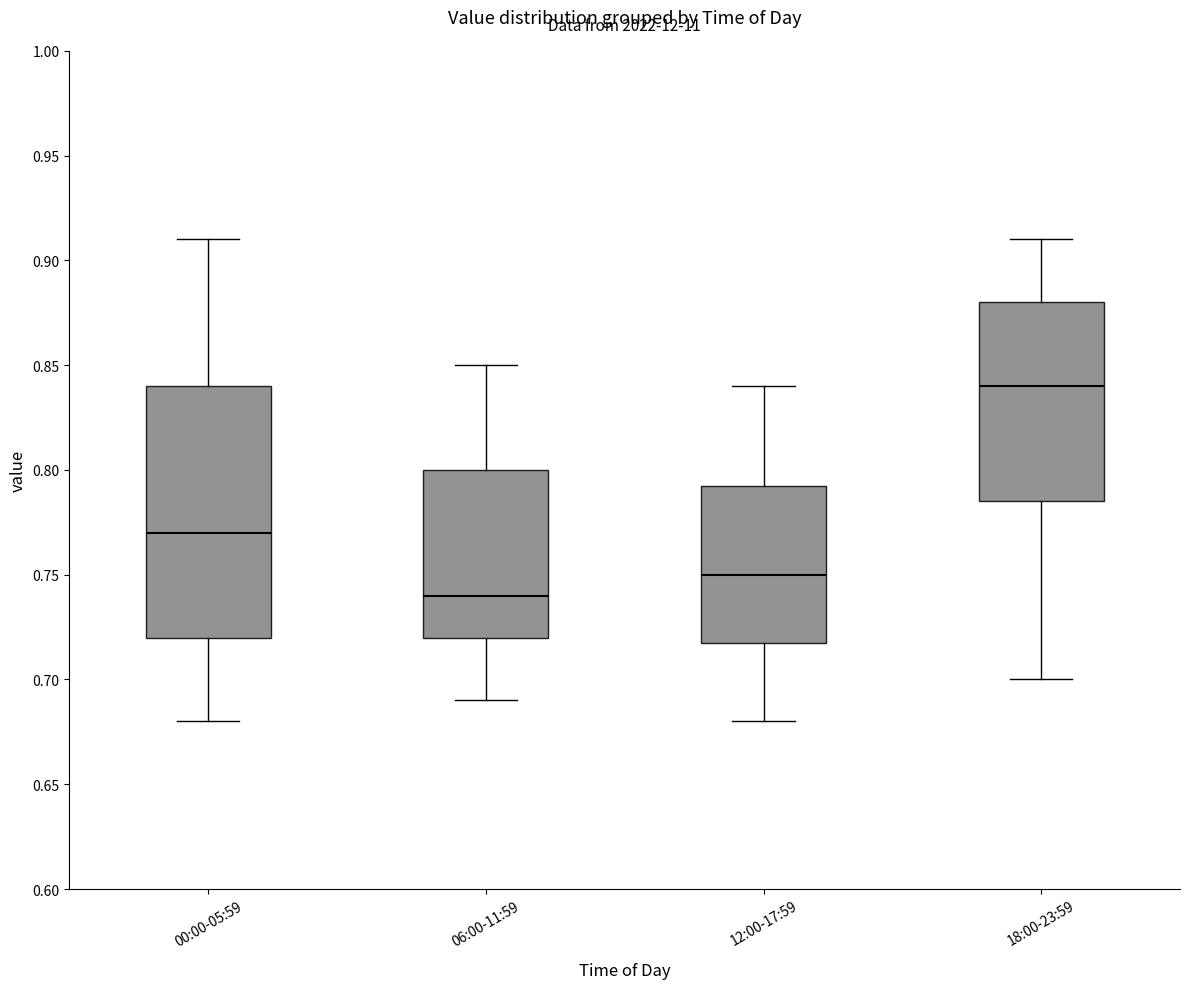

Which box is the tallest, from its lower edge to its upper edge?

00:00-05:59